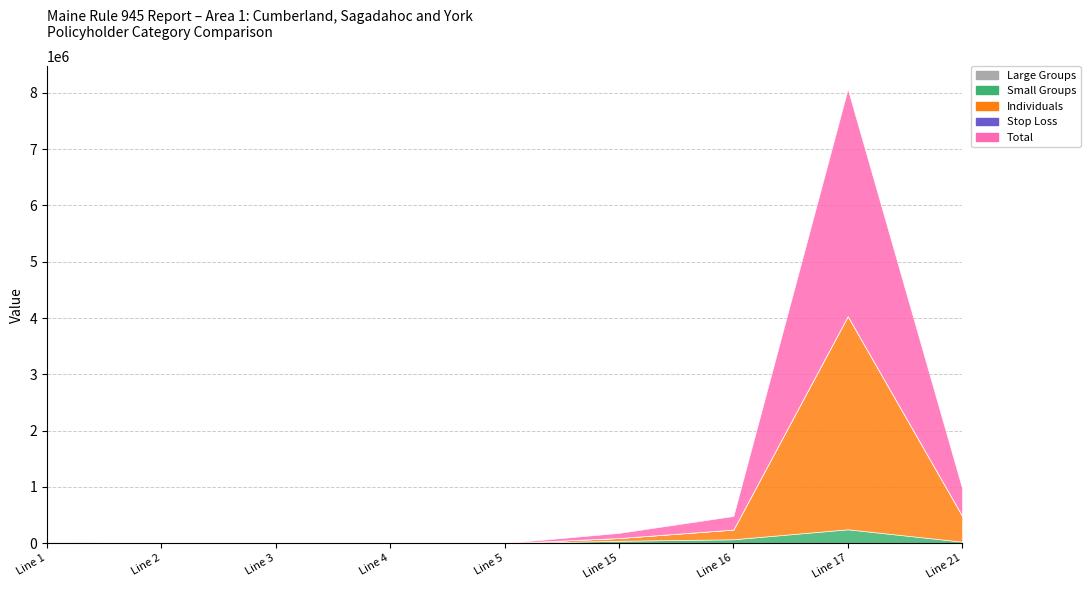

Where is Individuals nearest to the value 2564804?

17